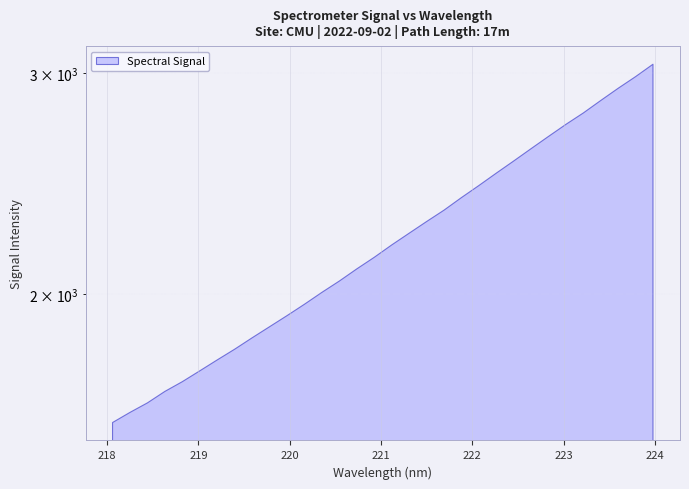

True or false: the data shows 1051.1 at 223.0264.

False